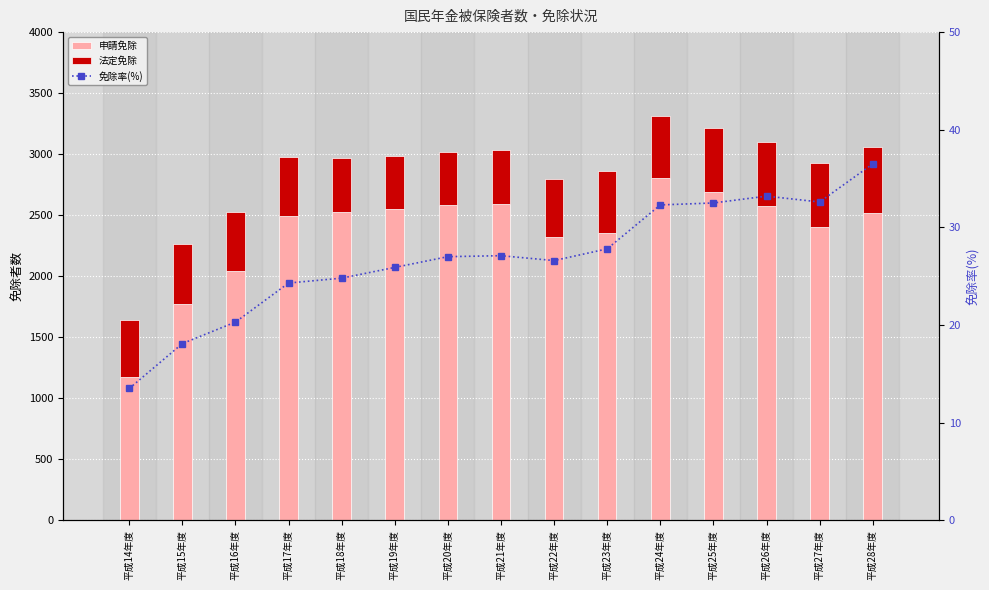

Which series changed the most between 平成20年度 and 平成25年度?

申請免除